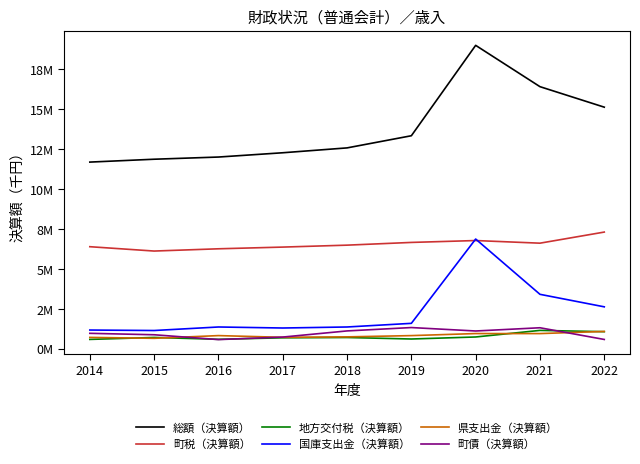

List the labels in order of 国庫支出金（決算額） value, smallest first.

2015, 2014, 2017, 2016, 2018, 2019, 2022, 2021, 2020